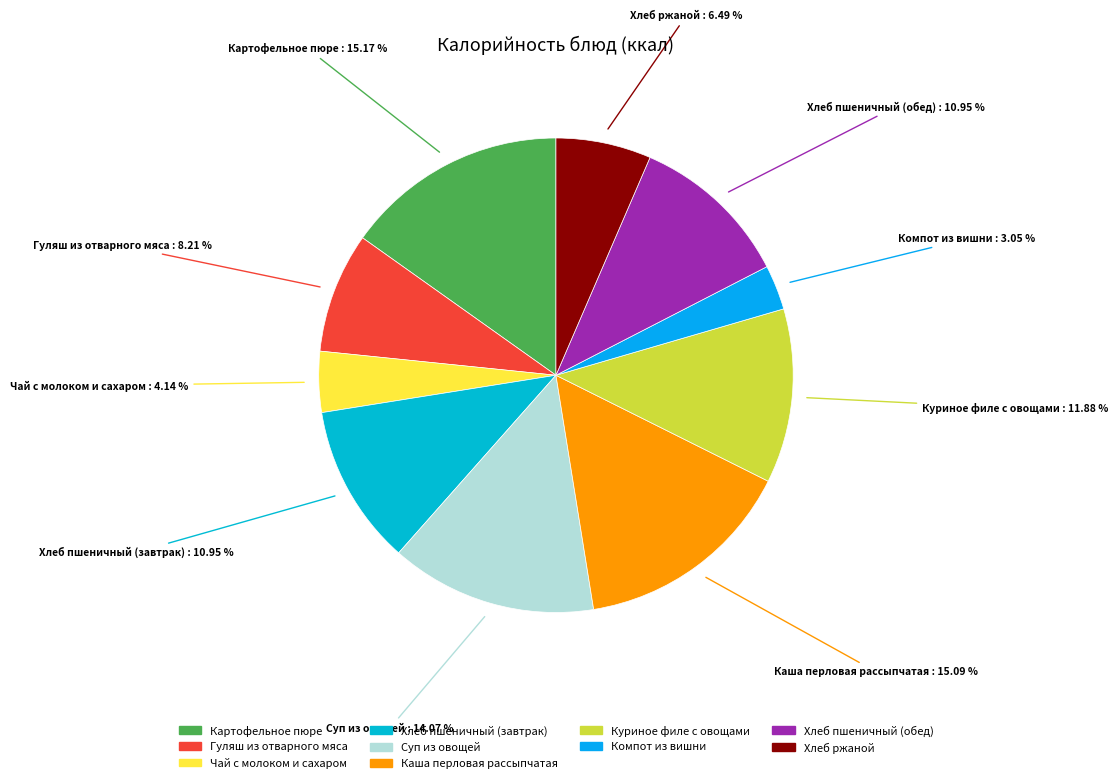

Does Куриное филе с овощами account for over 50% of the chart?

No